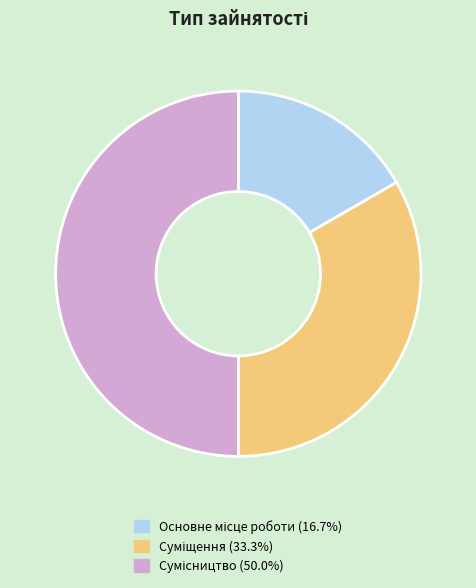

What percentage is the Сумісництво slice, to the nearest percent?

50%